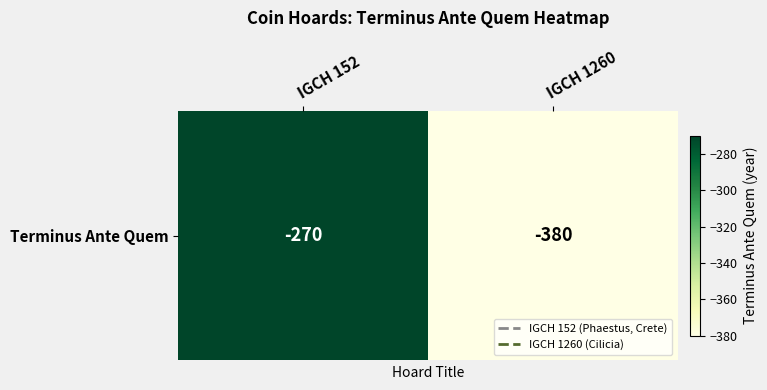

Which label corresponds to the largest value in the chart?

IGCH 152